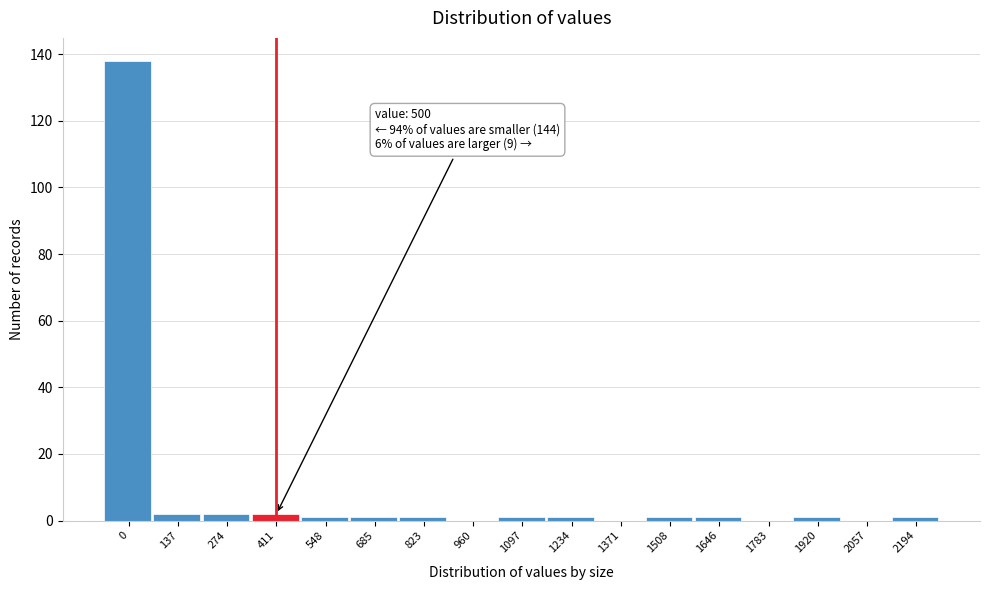

Reading left to right, list all the values displayed in this chart.

0=138	137=2	274=2	411=2	548=1	685=1	823=1	960=0	1097=1	1234=1	1371=0	1508=1	1646=1	1783=0	1920=1	2057=0	2194=1